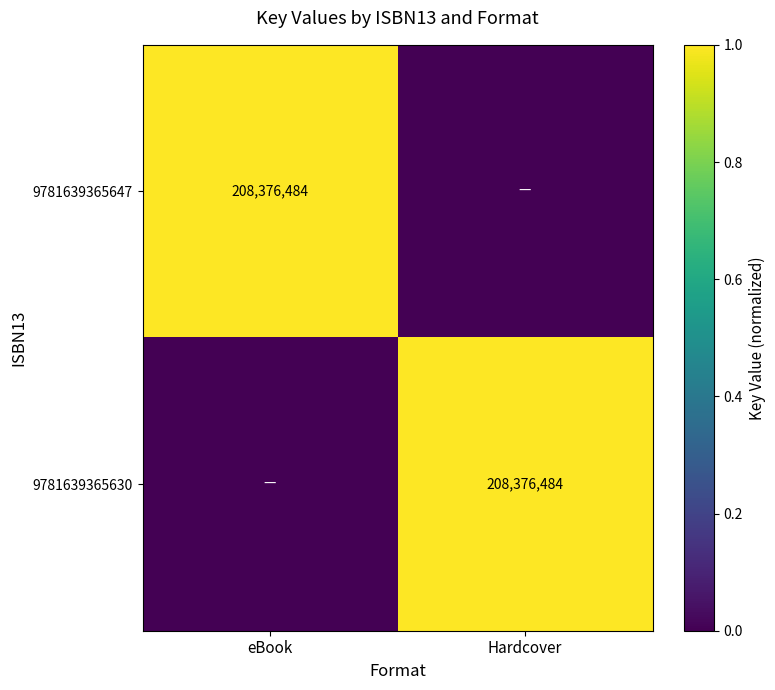

Is it true that 9781639365630 equals 208376484 at Hardcover?

True